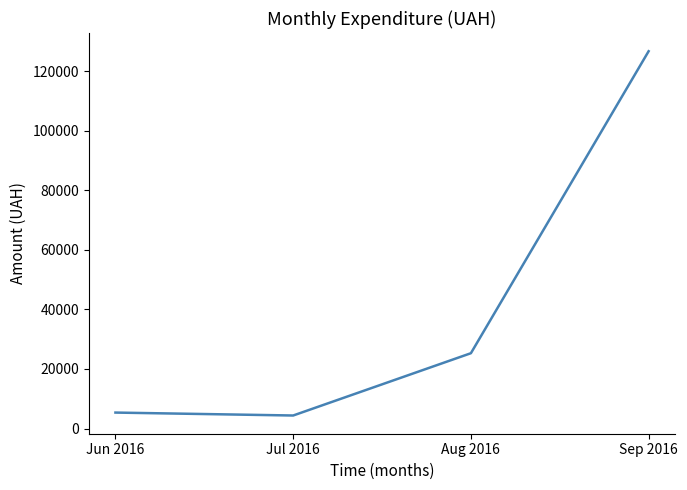

Reading right to left, transcribe all the data shown in this chart.

126661.5	25284.0	4372.0	5357.0